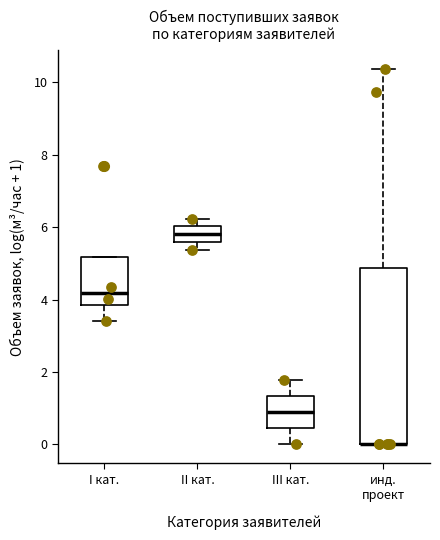

Reading left to right, read every box against the y-axis: the position of its median line, the range the box covers, and the ends of its whiskers. The values are not printed on the chart, so give them approximately, as read against the axis.

I кат.: median 4.2, box 3.8 to 5.2, whiskers 3.4 to 5.2
II кат.: median 5.8, box 5.6 to 6.0, whiskers 5.4 to 6.2
III кат.: median 0.8, box 0.4 to 1.4, whiskers 0.0 to 1.8
инд. проект: median 0.0 (drawn on the box's lower edge), box 0.0 to 4.8, whiskers 0.0 to 10.4